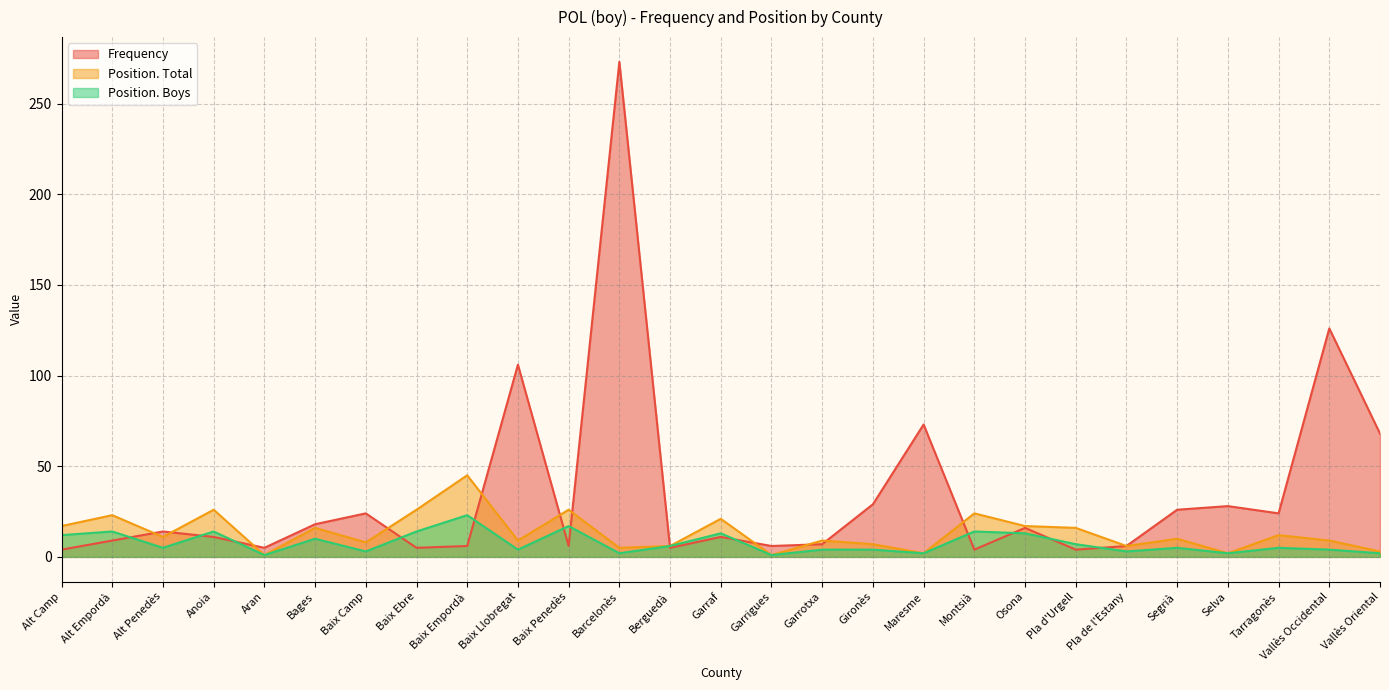

Which series has the largest total across all categories?

Frequency